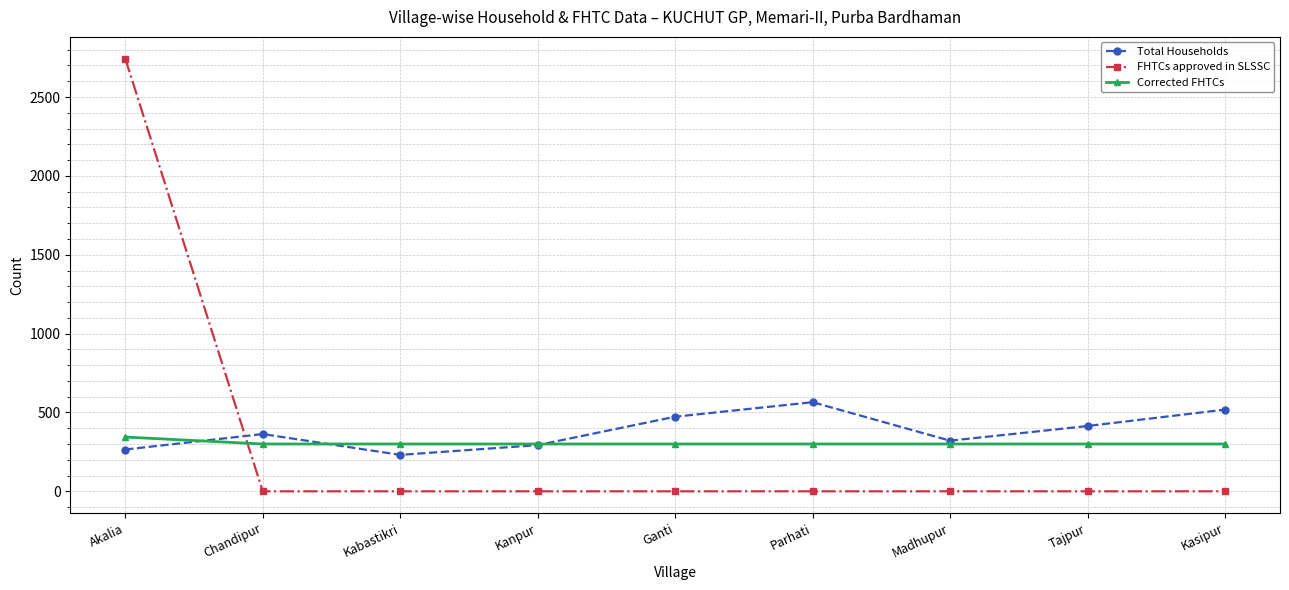

True or false: Total Households and FHTCs approved in SLSSC cross at least once.

True